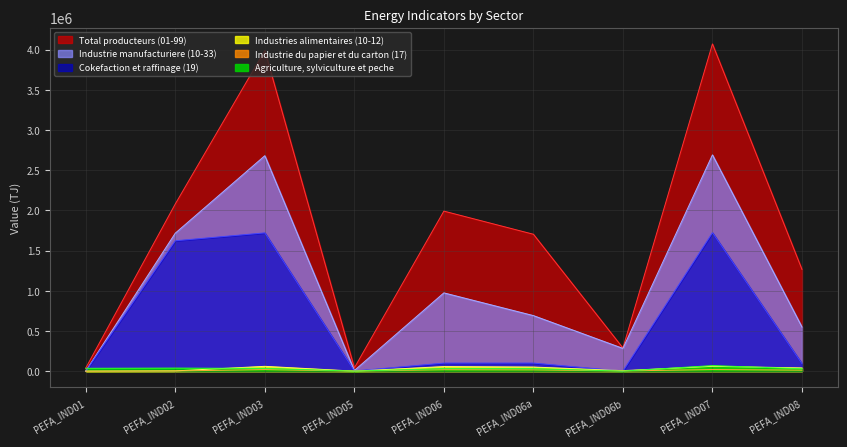

True or false: Industrie manufacturiere (10-33) has more than 2 points higher than both neighbors.

True